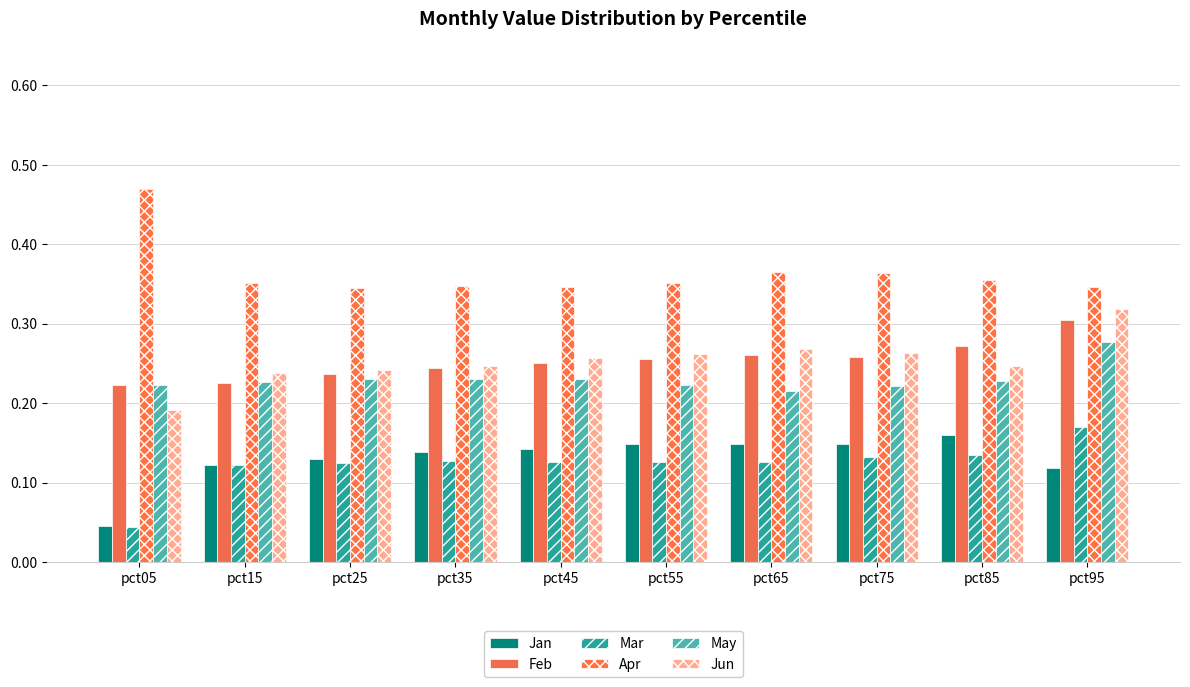

Reading left to right, list all the values displayed in this chart.

Jan: pct05=0.0	pct15=0.1	pct25=0.1	pct35=0.1	pct45=0.1	pct55=0.1	pct65=0.1	pct75=0.1	pct85=0.2	pct95=0.1
Feb: pct05=0.2	pct15=0.2	pct25=0.2	pct35=0.2	pct45=0.3	pct55=0.3	pct65=0.3	pct75=0.3	pct85=0.3	pct95=0.3
Mar: pct05=0.0	pct15=0.1	pct25=0.1	pct35=0.1	pct45=0.1	pct55=0.1	pct65=0.1	pct75=0.1	pct85=0.1	pct95=0.2
Apr: pct05=0.5	pct15=0.4	pct25=0.3	pct35=0.3	pct45=0.3	pct55=0.4	pct65=0.4	pct75=0.4	pct85=0.4	pct95=0.3
May: pct05=0.2	pct15=0.2	pct25=0.2	pct35=0.2	pct45=0.2	pct55=0.2	pct65=0.2	pct75=0.2	pct85=0.2	pct95=0.3
Jun: pct05=0.2	pct15=0.2	pct25=0.2	pct35=0.2	pct45=0.3	pct55=0.3	pct65=0.3	pct75=0.3	pct85=0.2	pct95=0.3